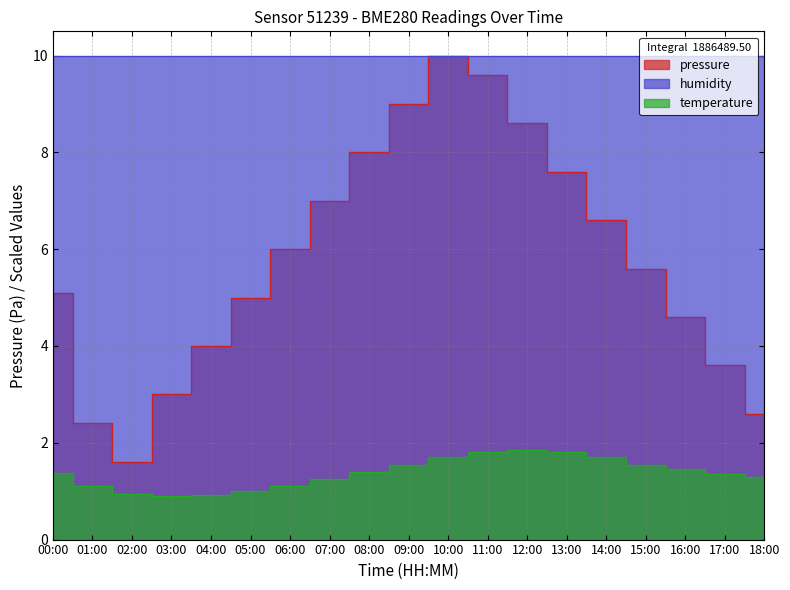

What is the label of the 2nd point from the left?

01:00